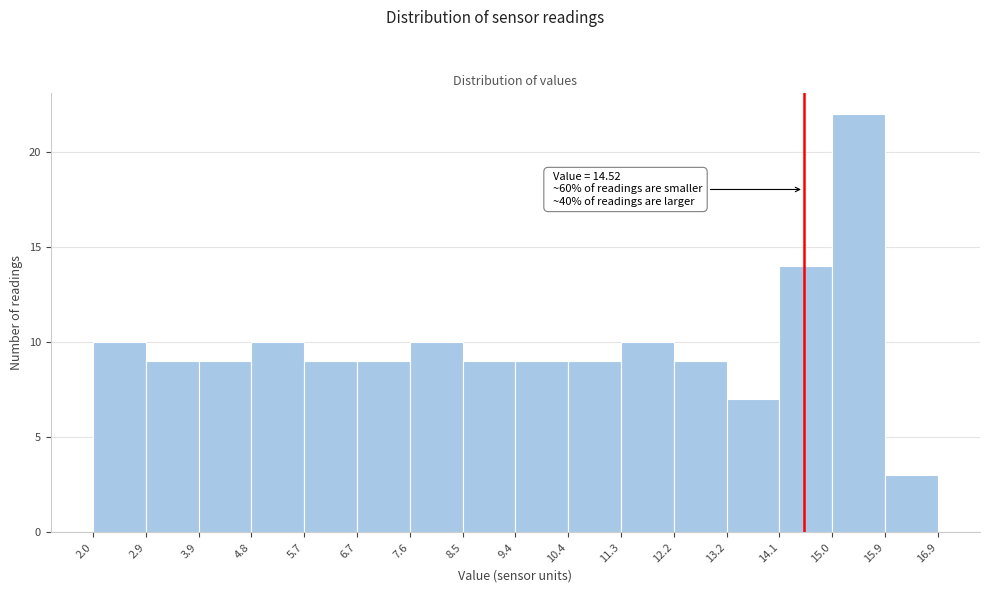

Over which range of the x-axis is the bar tallest?

15.0 to 15.9